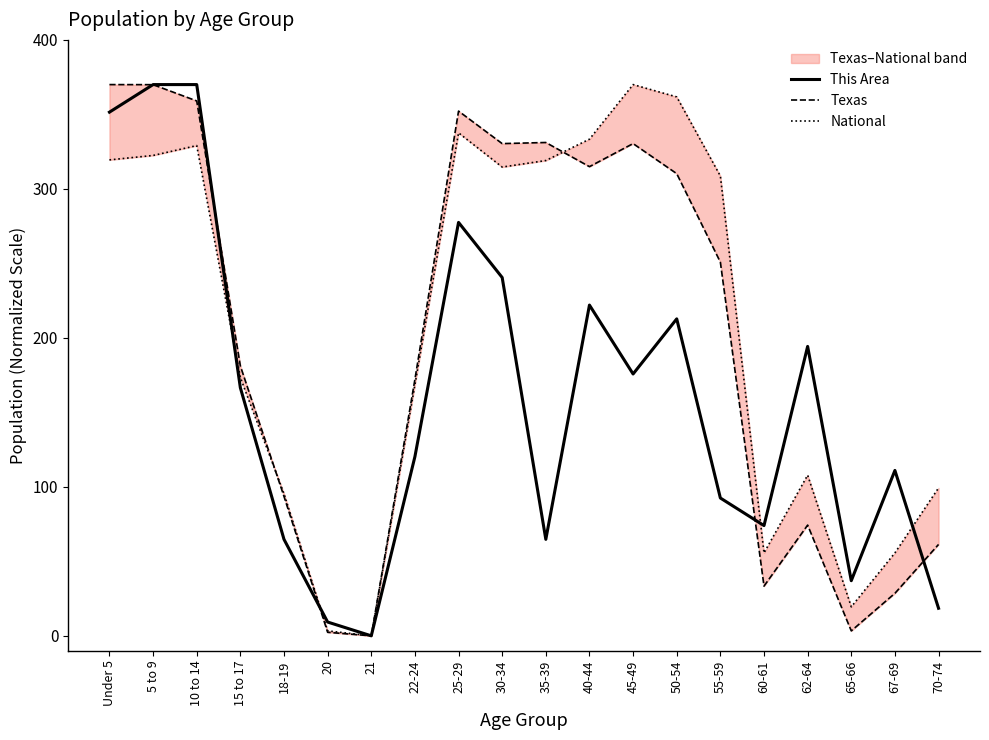

What is the maximum value for National?

370.0